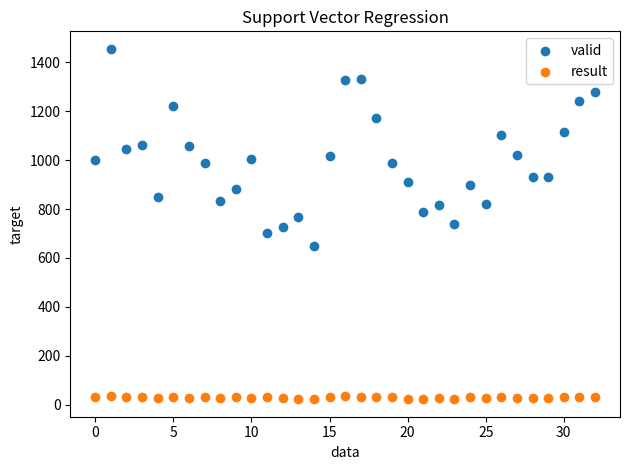

Which series reaches the minimum Y coordinate?

result